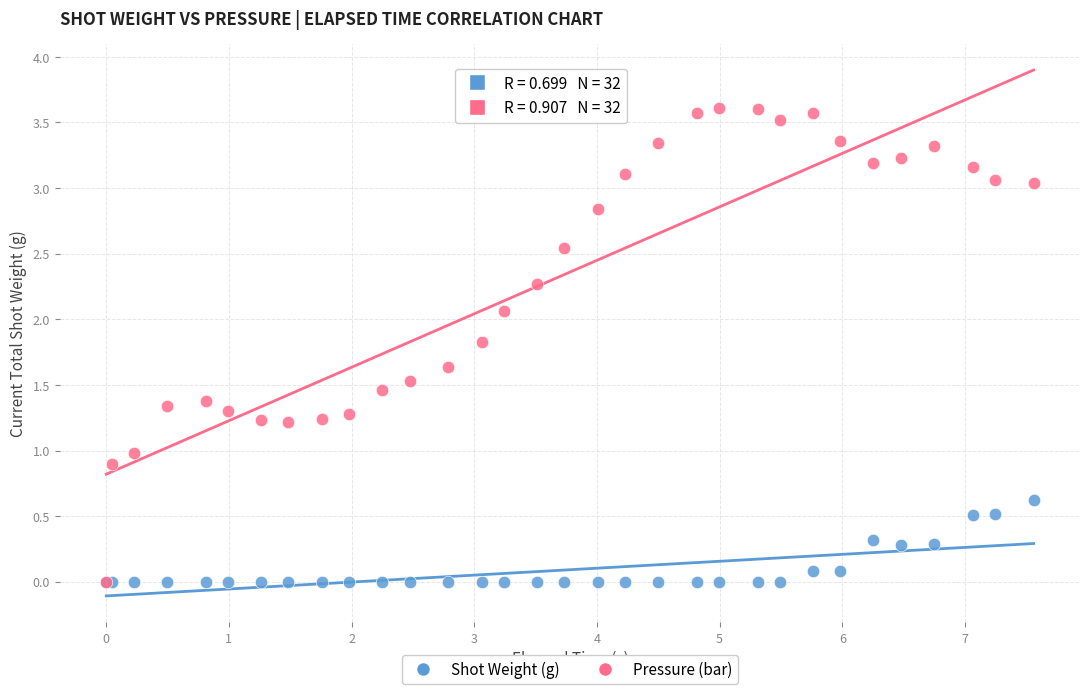

Which series contains the highest Y value?

Pressure (bar)